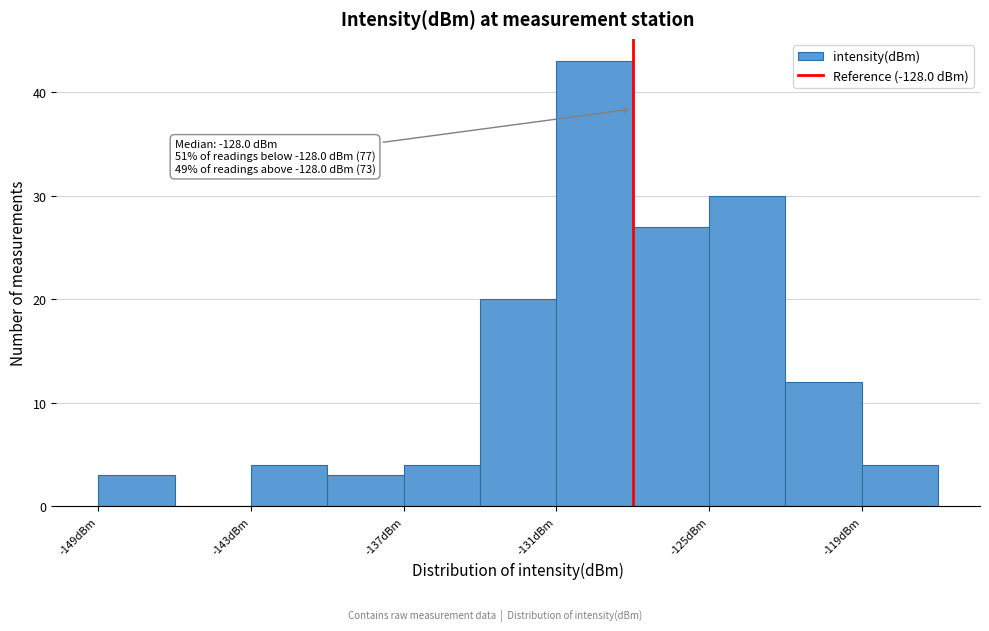

Around what value on the x-axis is the tallest bar? Give the approximate position of its centre, as read against the axis.

-129